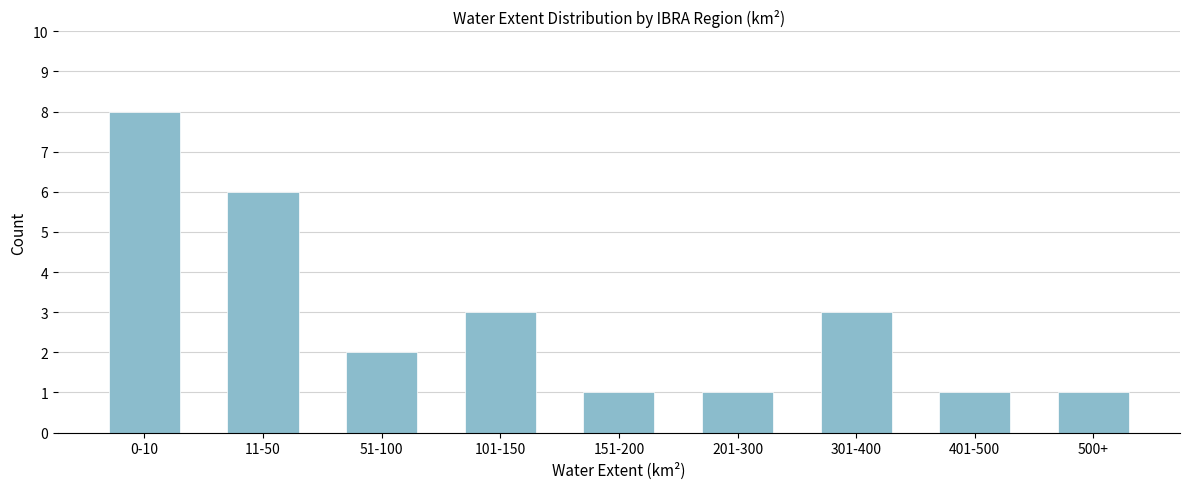

Reading left to right, list all the values displayed in this chart.

8	6	2	3	1	1	3	1	1